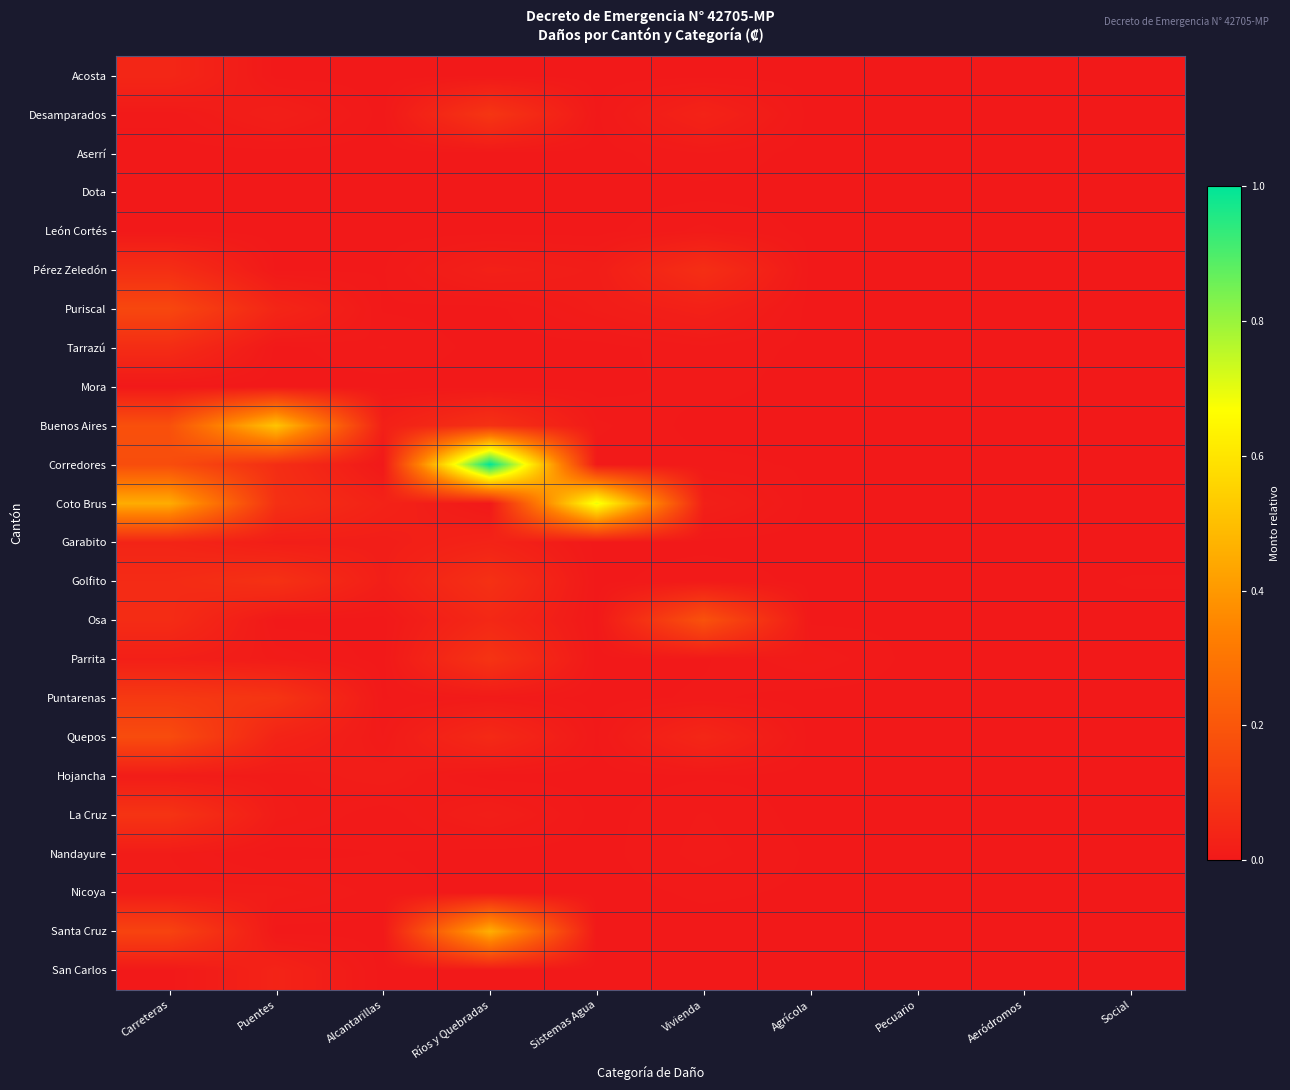

Which category has the highest value across all series?

Ríos y Quebradas